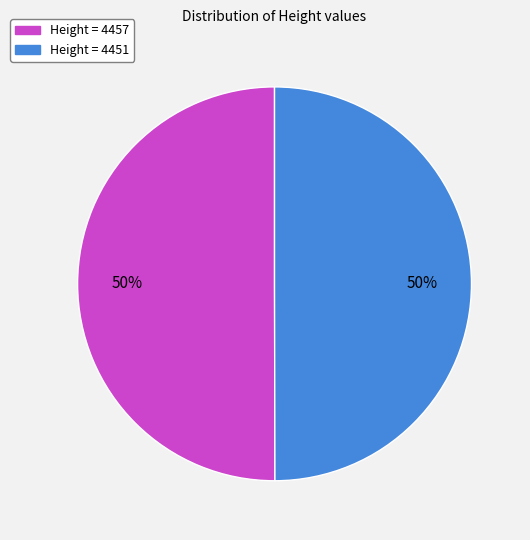

To the nearest percent, what is the average slice percentage?

50%